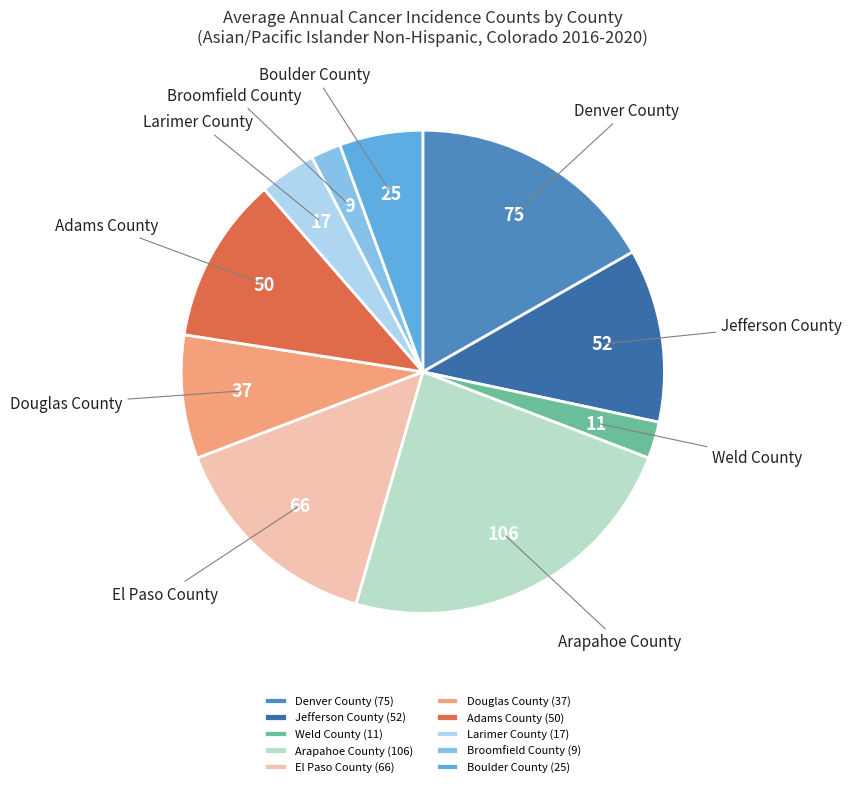

Is there a majority slice in this chart?

No